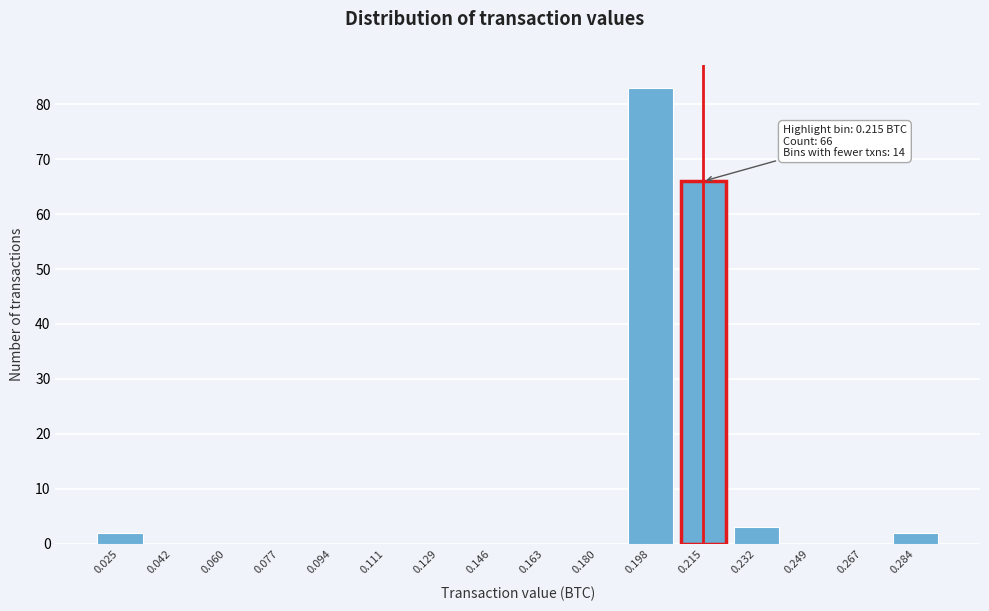

Reading left to right, transcribe all the data shown in this chart.

0.025=2	0.042=0	0.060=0	0.077=0	0.094=0	0.111=0	0.129=0	0.146=0	0.163=0	0.180=0	0.198=83	0.215=66	0.232=3	0.249=0	0.267=0	0.284=2